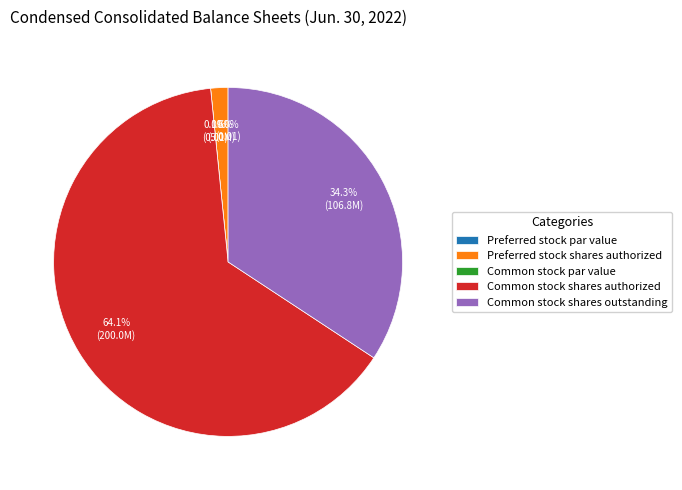

True or false: Common stock shares outstanding accounts for 25% of the total.

False